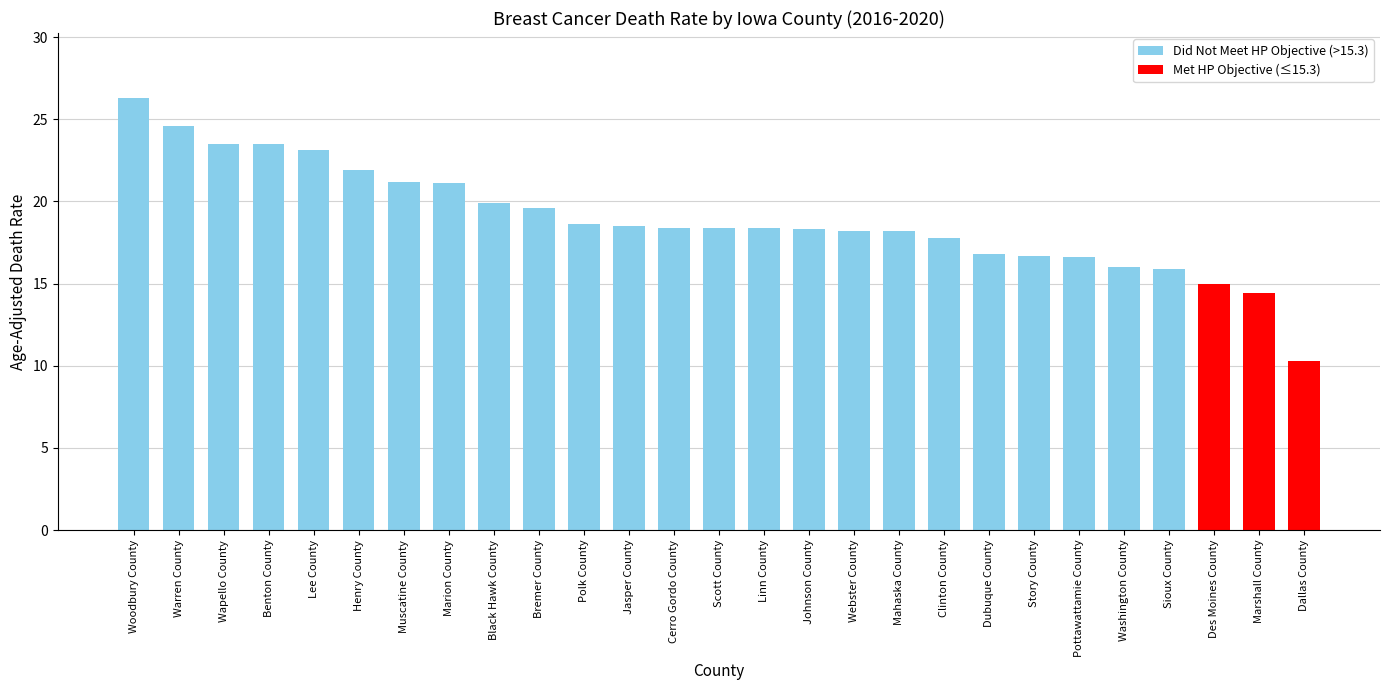

The value at Dubuque County is 16.8. True or false?

True